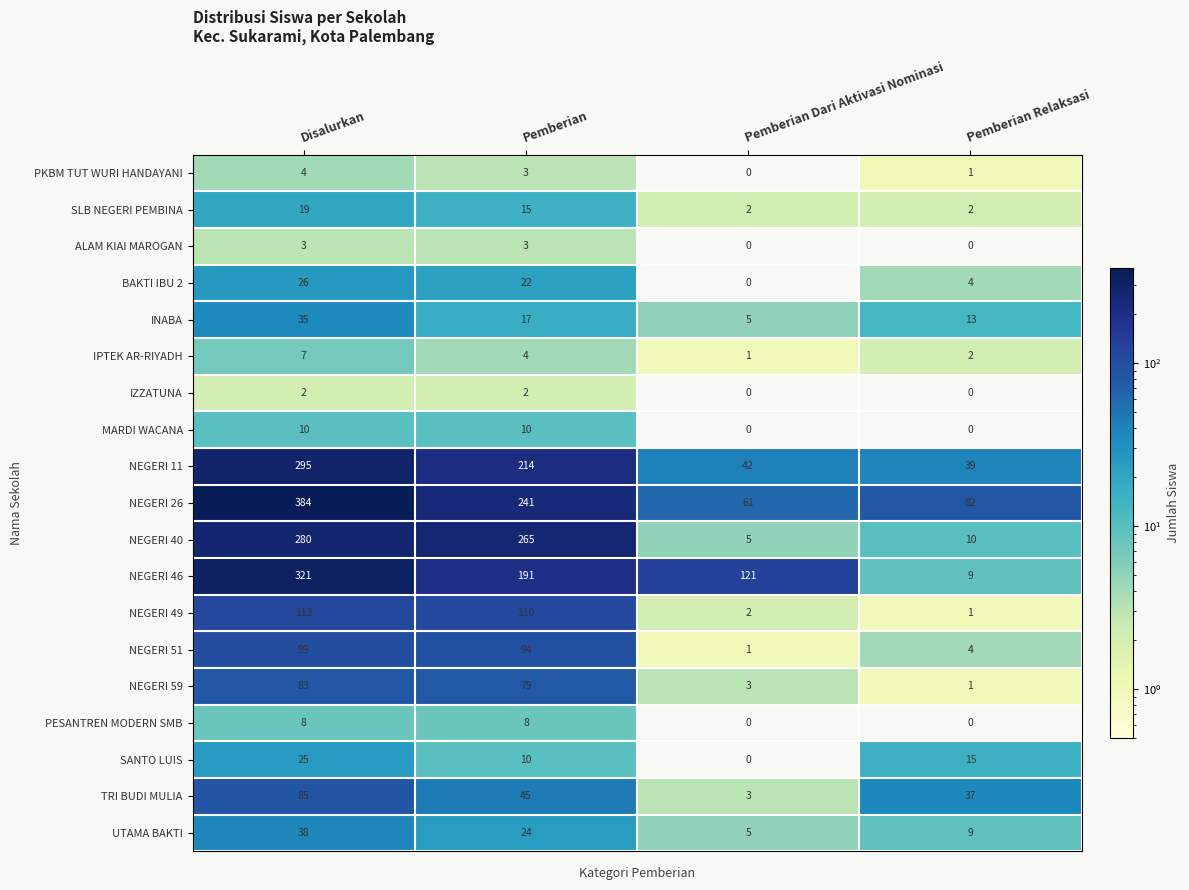

What is the sum of all NEGERI 59 values?

166